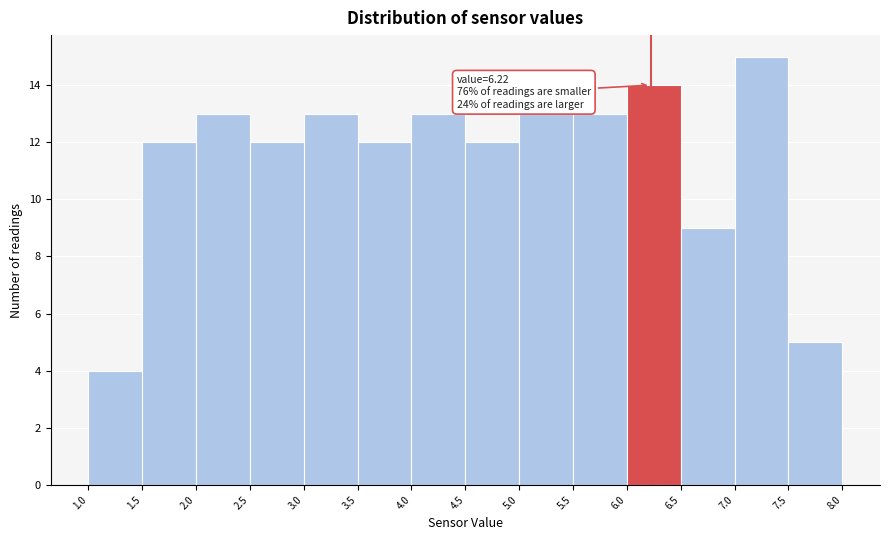

Over which range of the x-axis is the bar tallest?

7.0 to 7.5